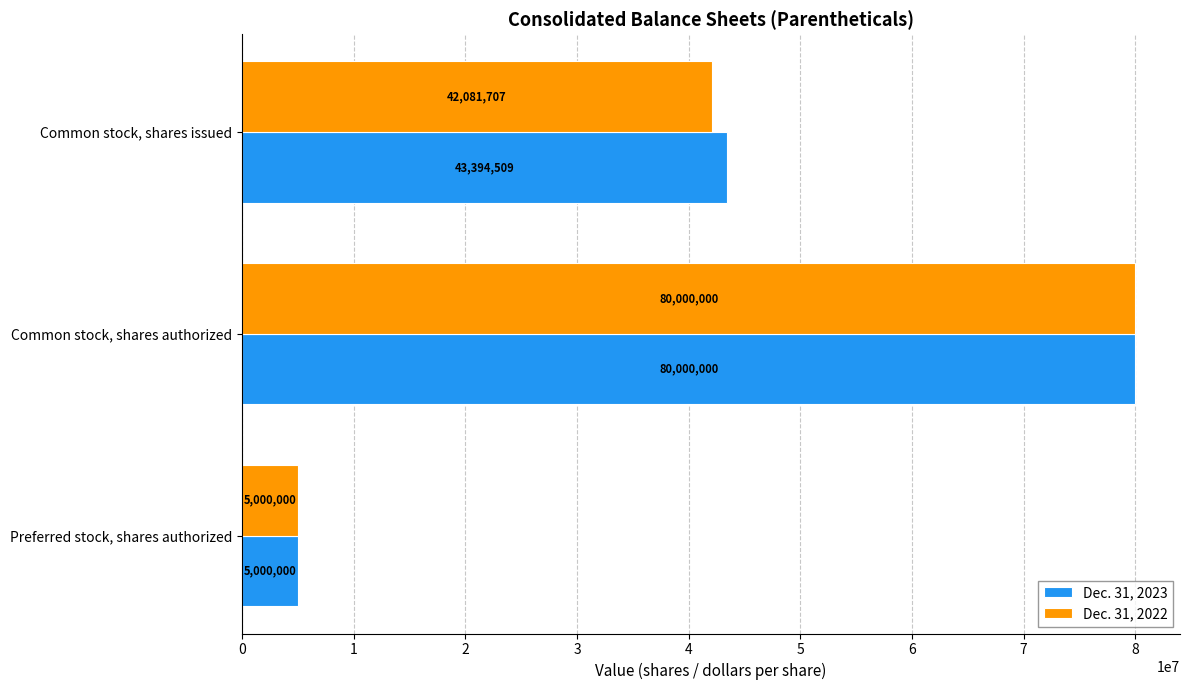

What is the smallest value displayed?

5000000